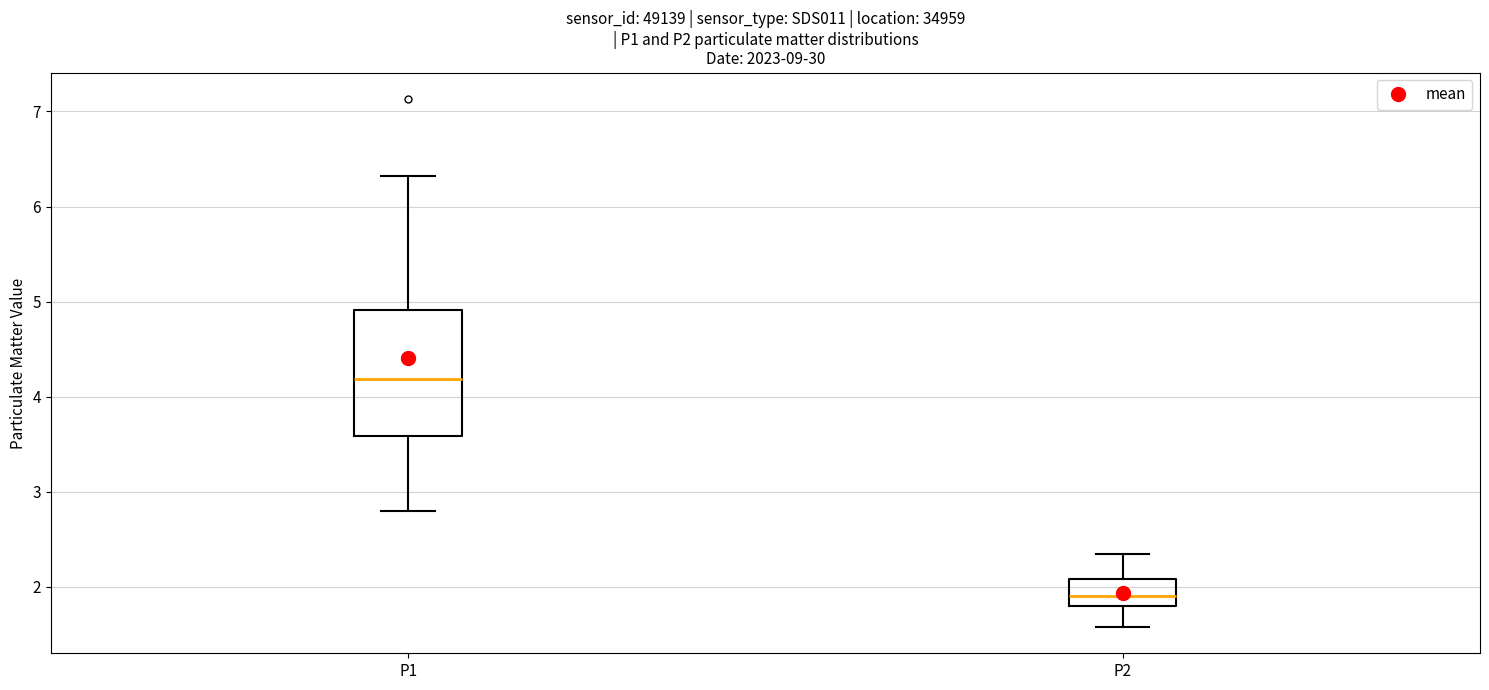

Reading left to right, transcribe this box plot: for each box, give where its median line is, the range the box spans, and where its two whiskers end, as read against the y-axis. The values are not printed on the chart, so give them approximately, as read against the axis.

P1: median 4.2, box 3.6 to 4.9, whiskers 2.8 to 6.3
P2: median 1.9, box 1.8 to 2.1, whiskers 1.6 to 2.4